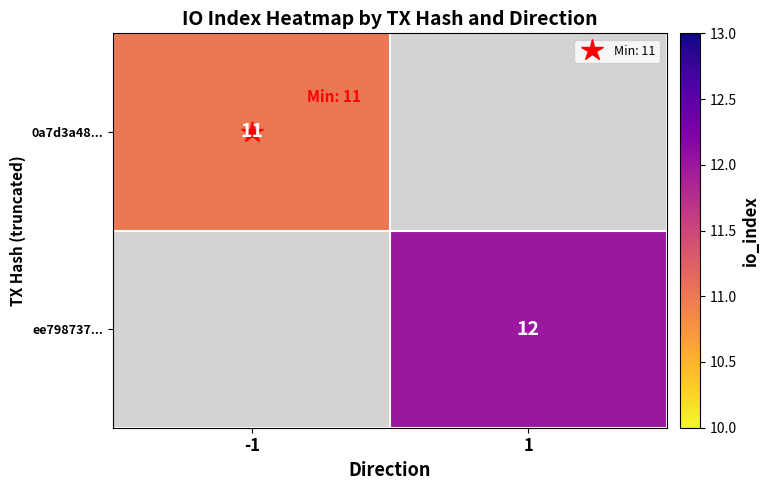

Rank the series at -1 from highest to lowest value.

0a7d3a48..., ee798737...